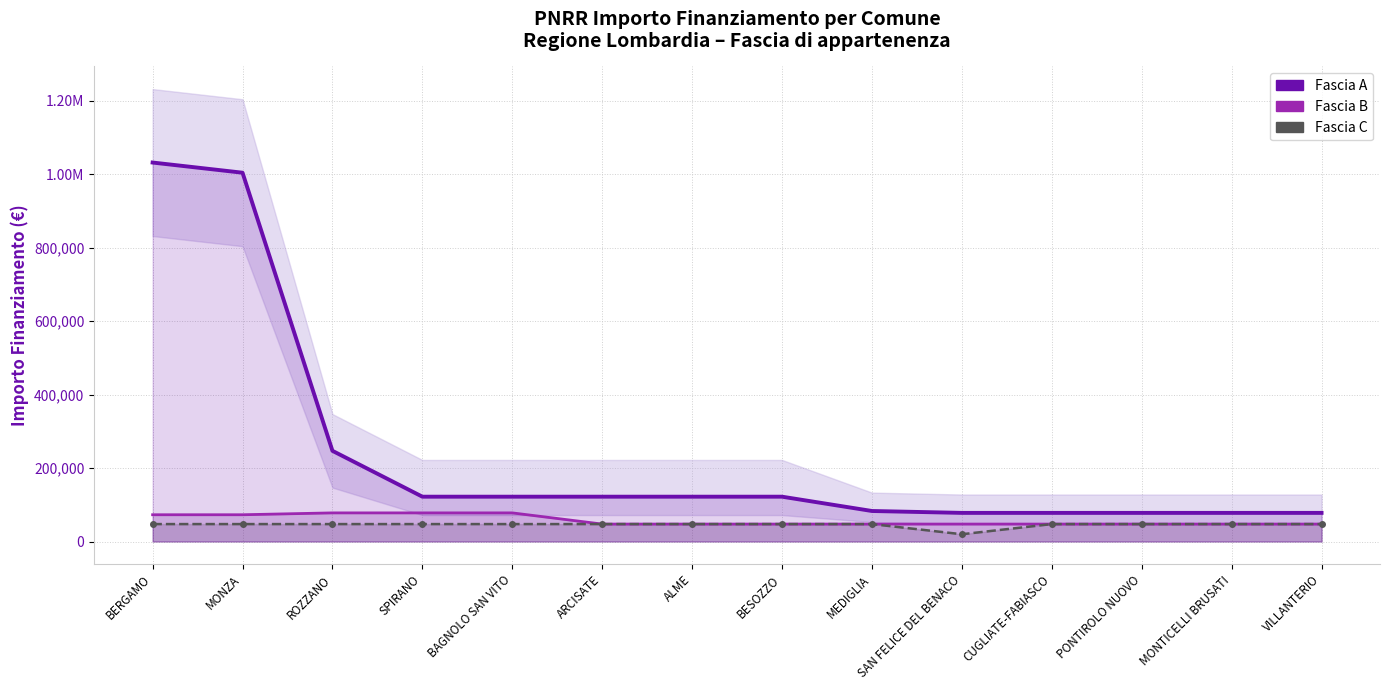

Reading left to right, list all the values displayed in this chart.

Fascia A: 1031574	1003880	246824	121992	121992	121992	121992	121992	83044	77897	77897	77897	77897	77897
Fascia B: 72828	72828	77897	77897	77897	47427	47427	47427	47427	47427	47427	47427	47427	47427
Fascia C: 47427	47427	47427	47427	47427	47427	47427	47427	47427	19752	47427	47427	47427	47427